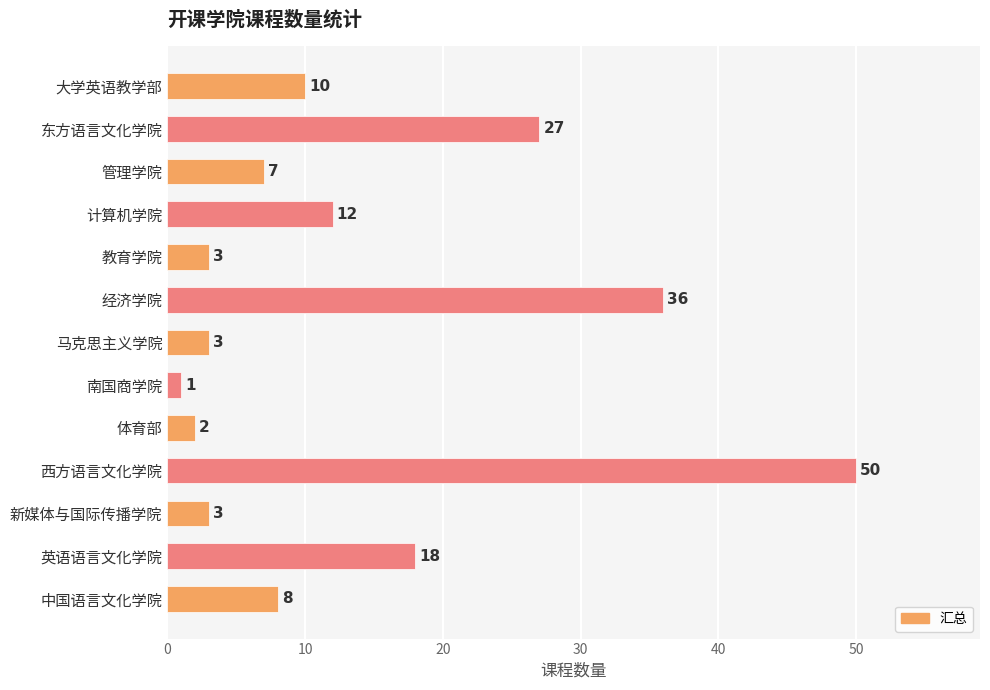

Reading bottom to top, transcribe all the data shown in this chart.

8	18	3	50	2	1	3	36	3	12	7	27	10